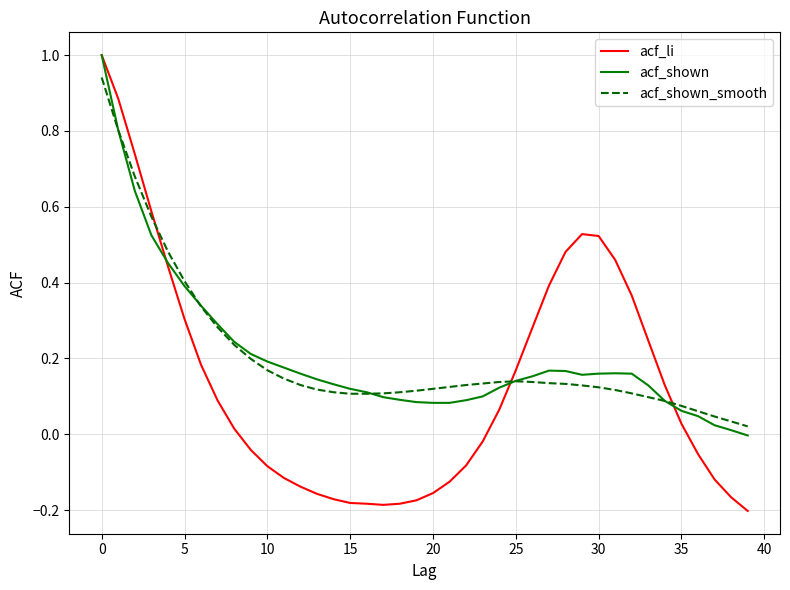

How many values in the acf_shown series exceed 0?

39